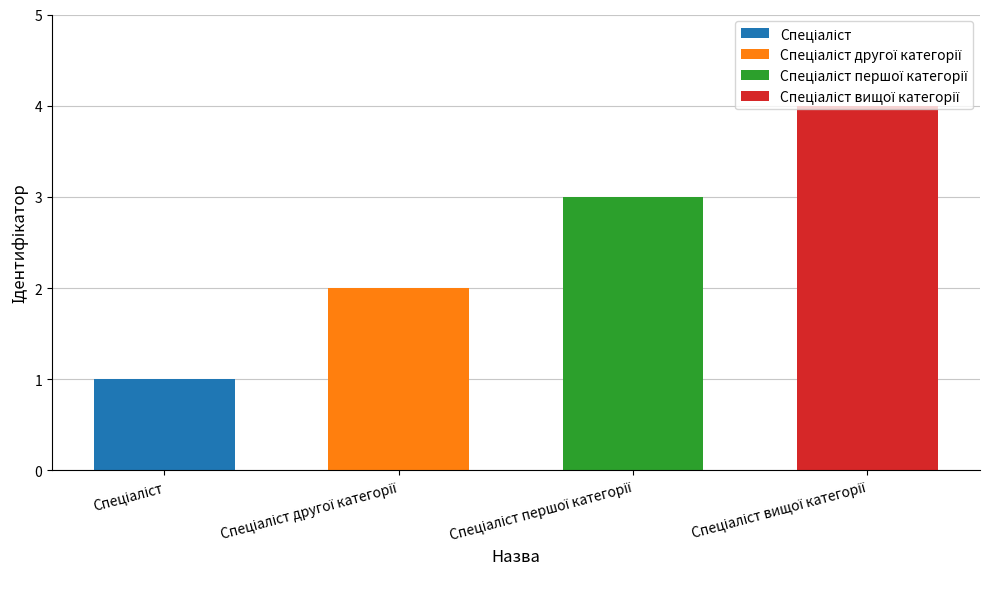

What is the greatest value displayed?

4